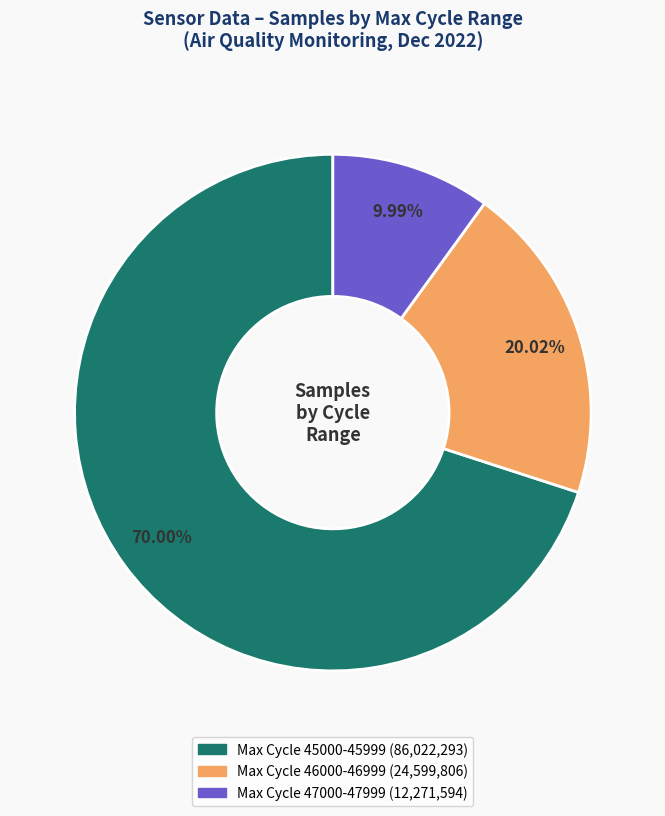

How many slices are in this pie chart?

3